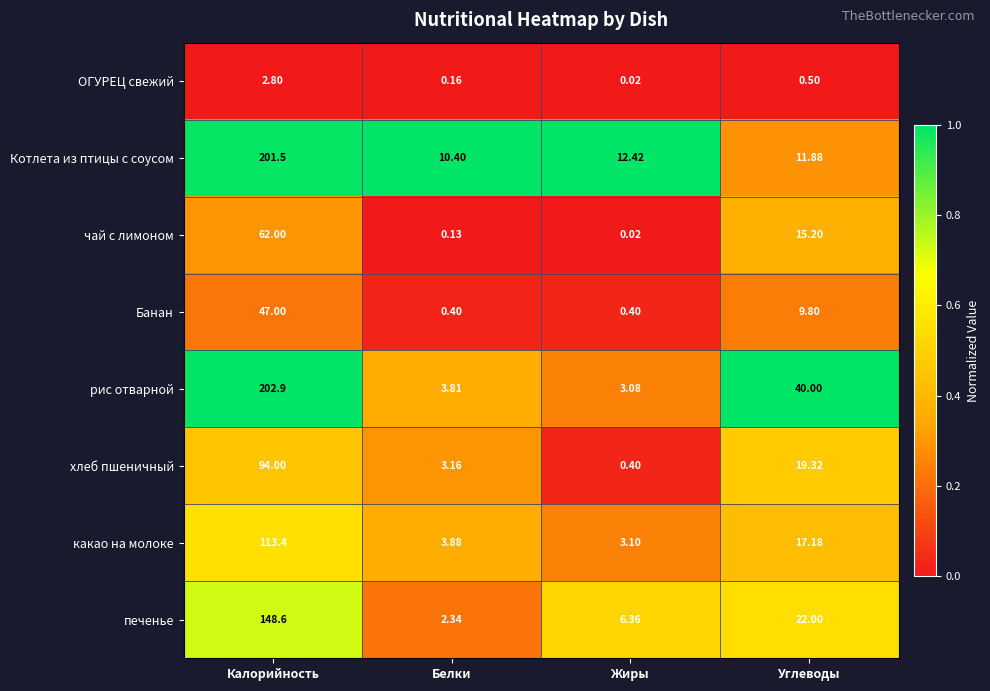

At which label does какао на молоке first exceed 17?

Калорийность